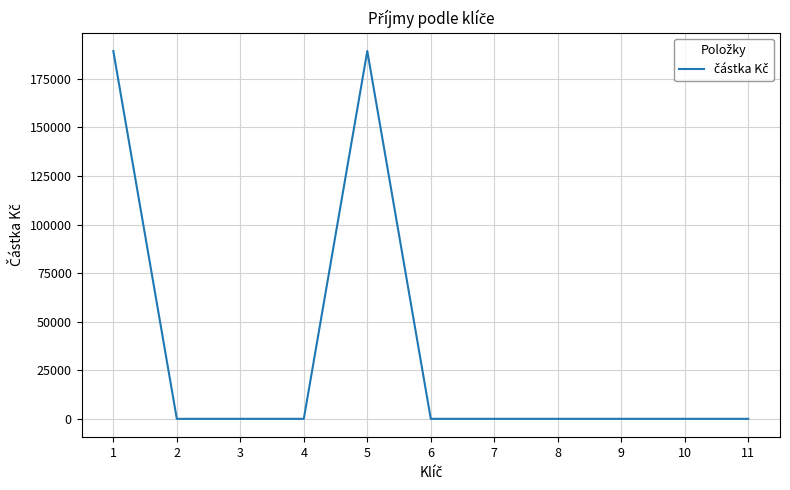

The chart shows a value of 102257 at 3. True or false?

False